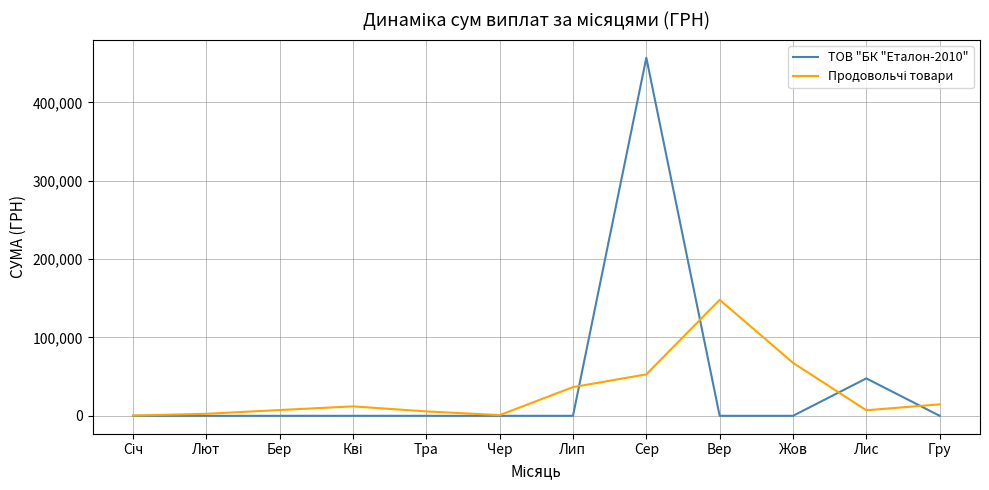

Is it true that ТОВ "БК "Еталон-2010" equals 117246.7 at Сер?

False